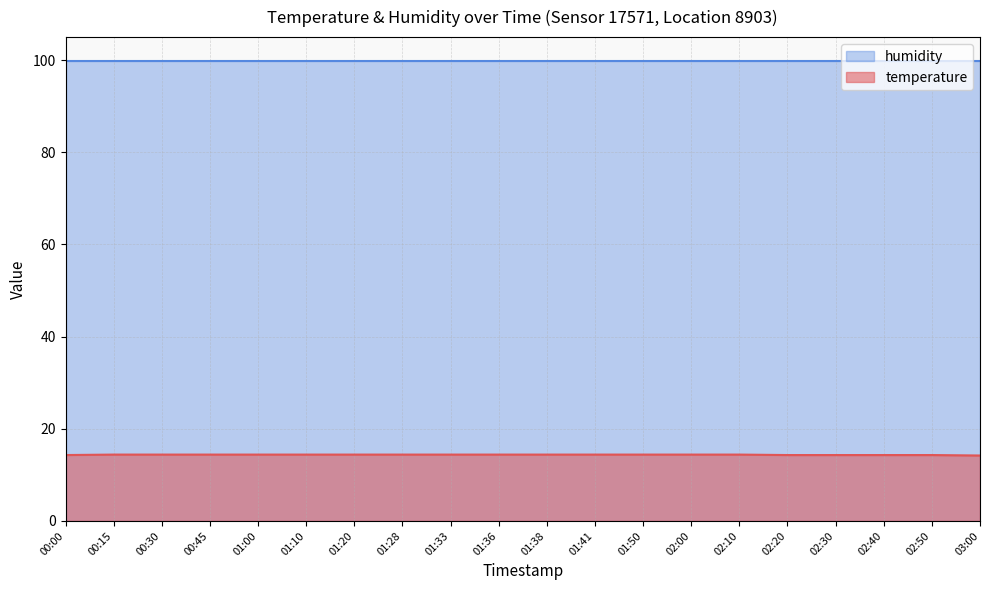

How many lines are shown in the chart?

2